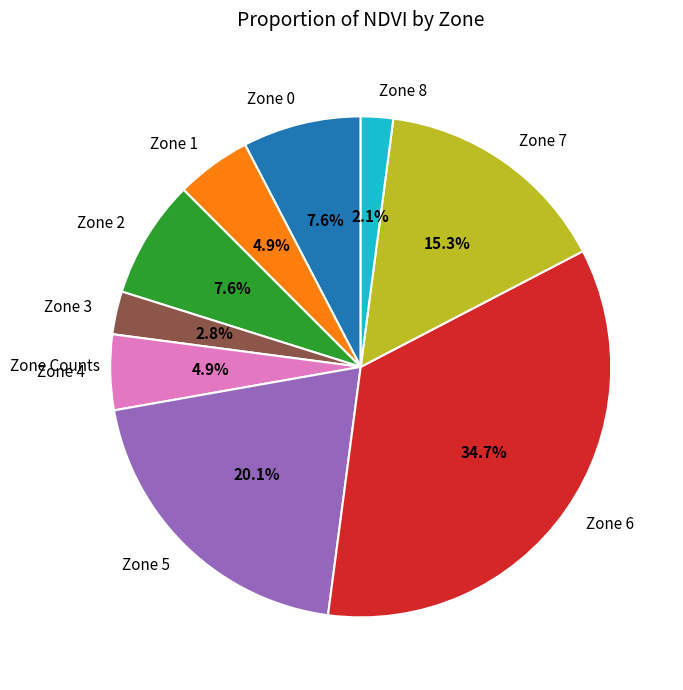

Is there a majority slice in this chart?

No